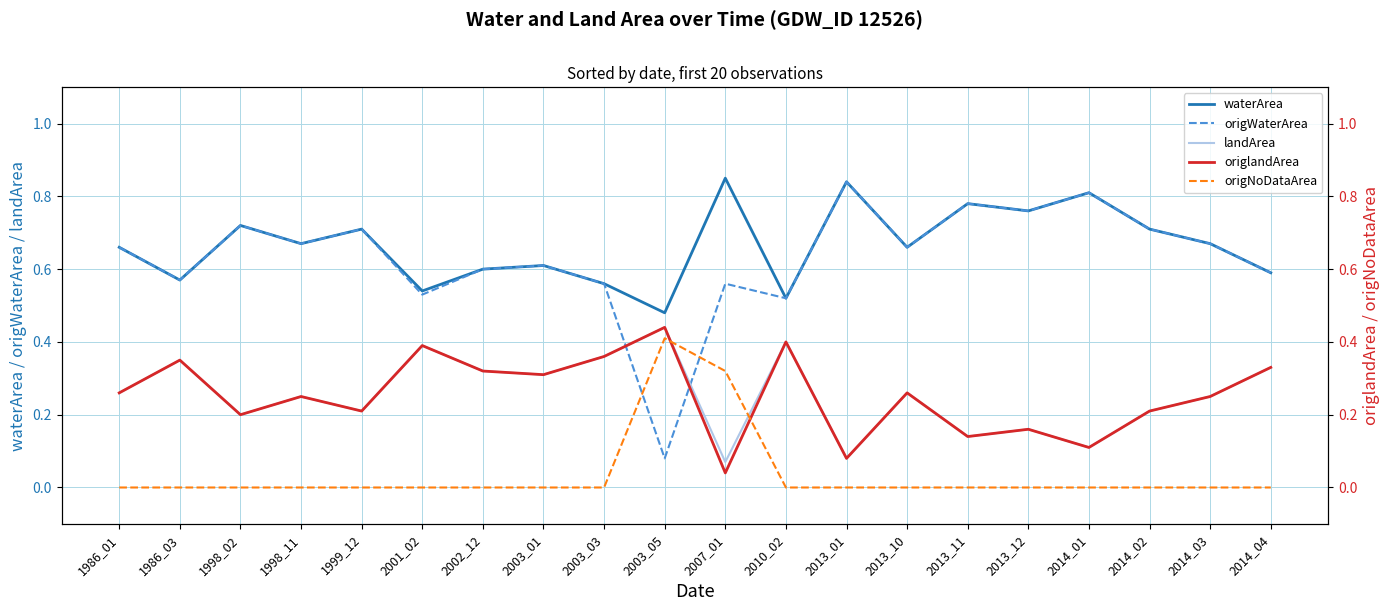

True or false: waterArea and origNoDataArea intersect in this chart.

False